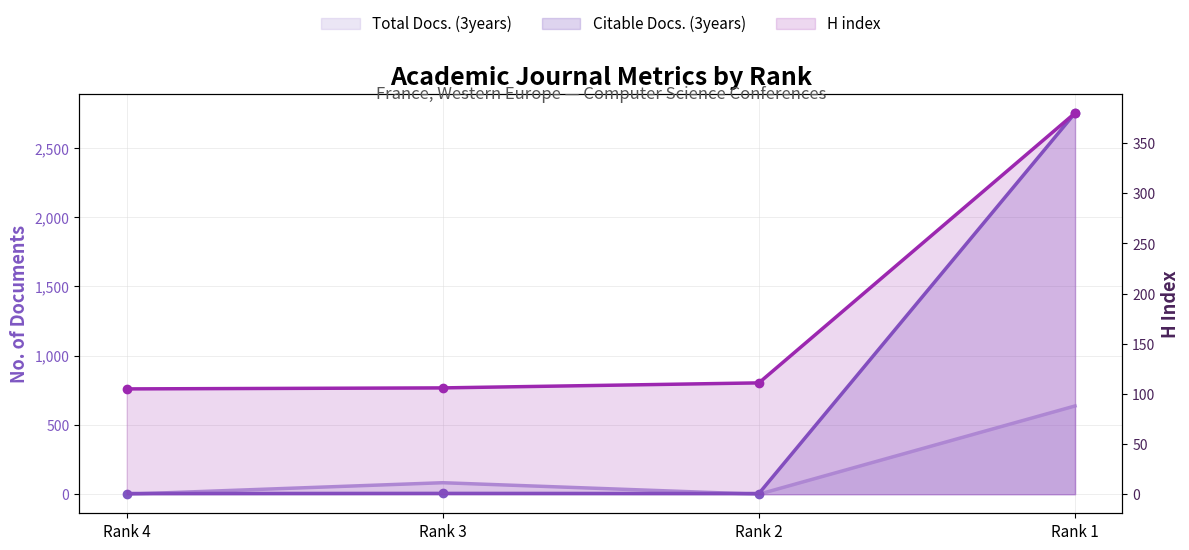

What is the sum of the Cites / Doc. (2years) values at Rank 4 and Rank 1?

485